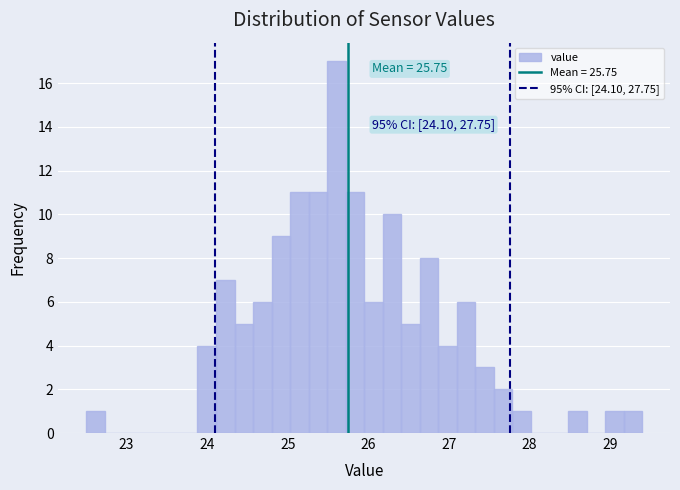

Around what value on the x-axis is the tallest bar? Give the approximate position of its centre, as read against the axis.

25.6